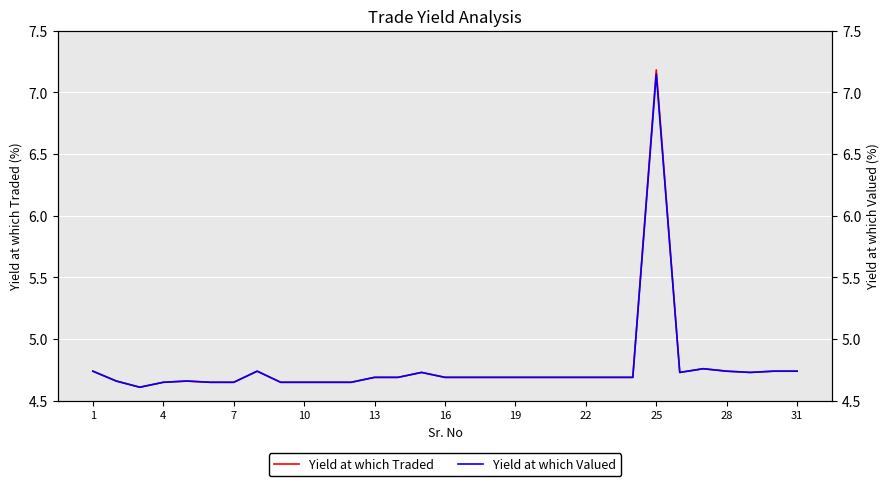

What is the approximate value of Yield at which Traded at 25?

7.2